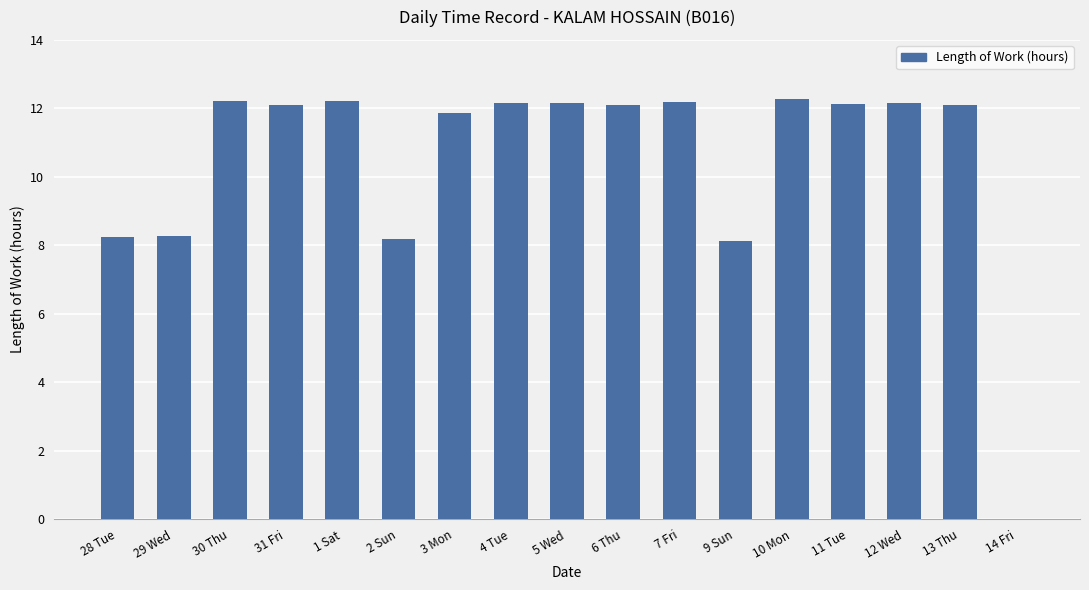

How many values are above zero?

16